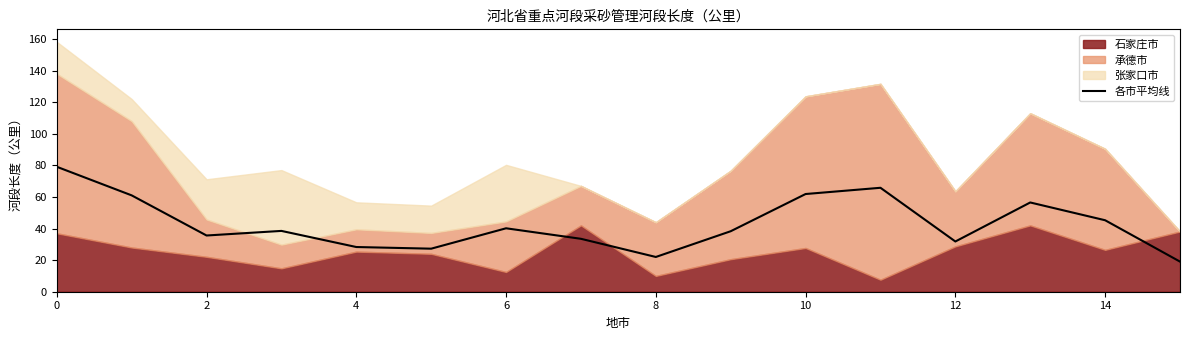

At which label is the value closest to 49?

14